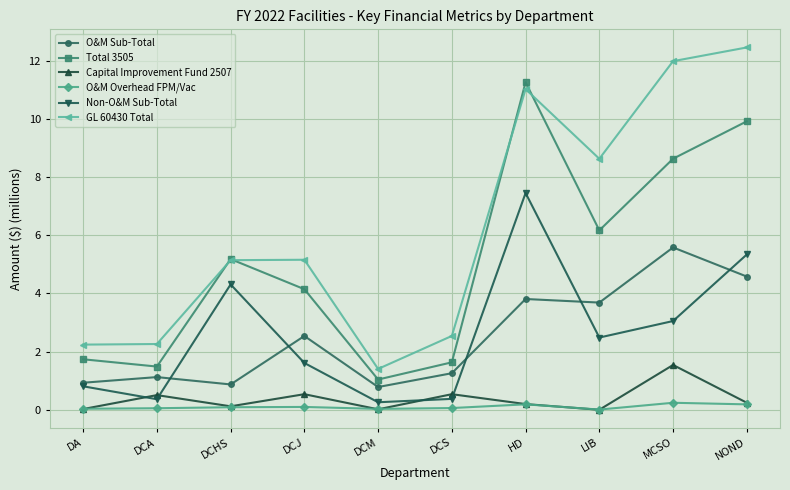

What is the spread (max minus min) of values at NOND?

12.3